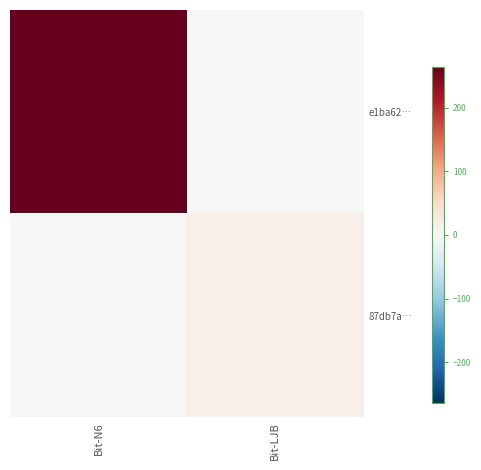

Which series changed the most between Bit-N6 and Bit-LJB?

e1ba62…